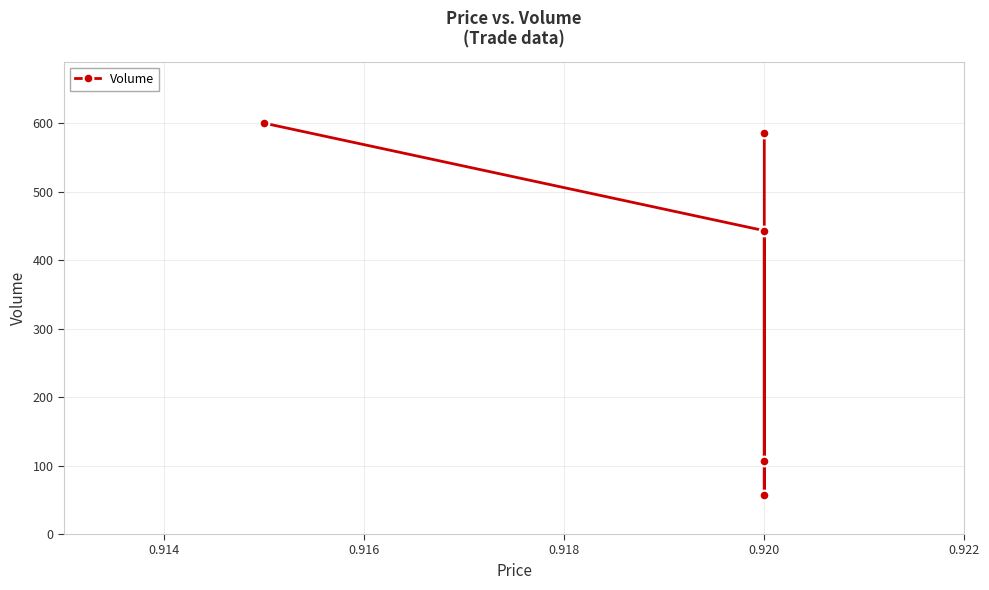

The chart shows a value of 924 at 0.920. True or false?

False